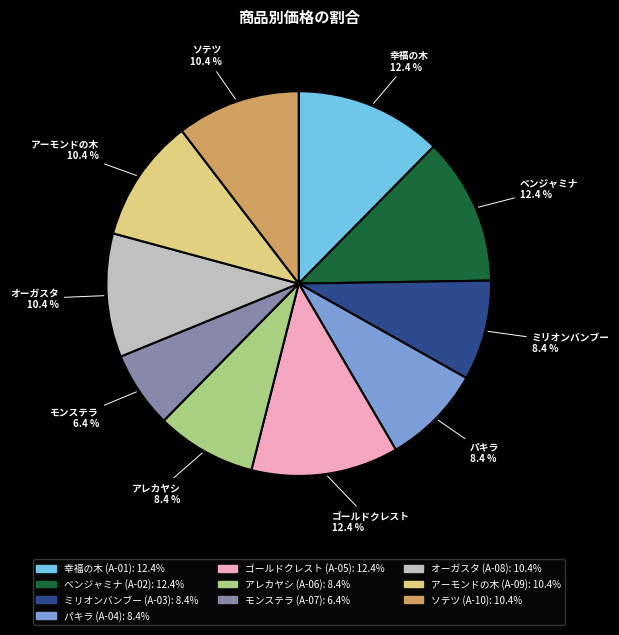

What is the ratio of the value at 幸福の木 (A-01): 12.4% to the value at ミリオンバンブー (A-03): 8.4%?

1.5